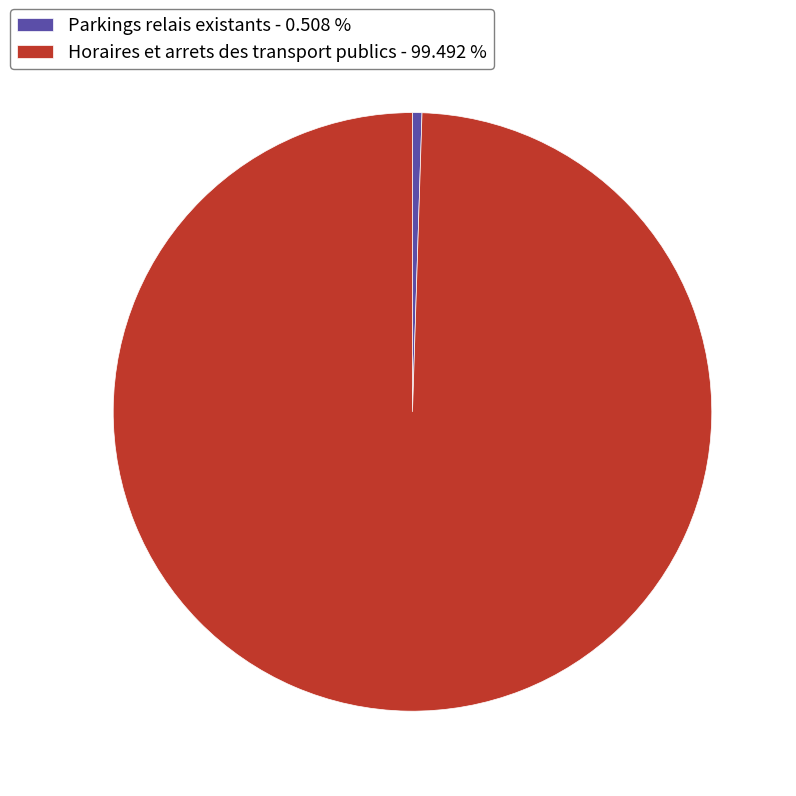

How many slices are in this pie chart?

2